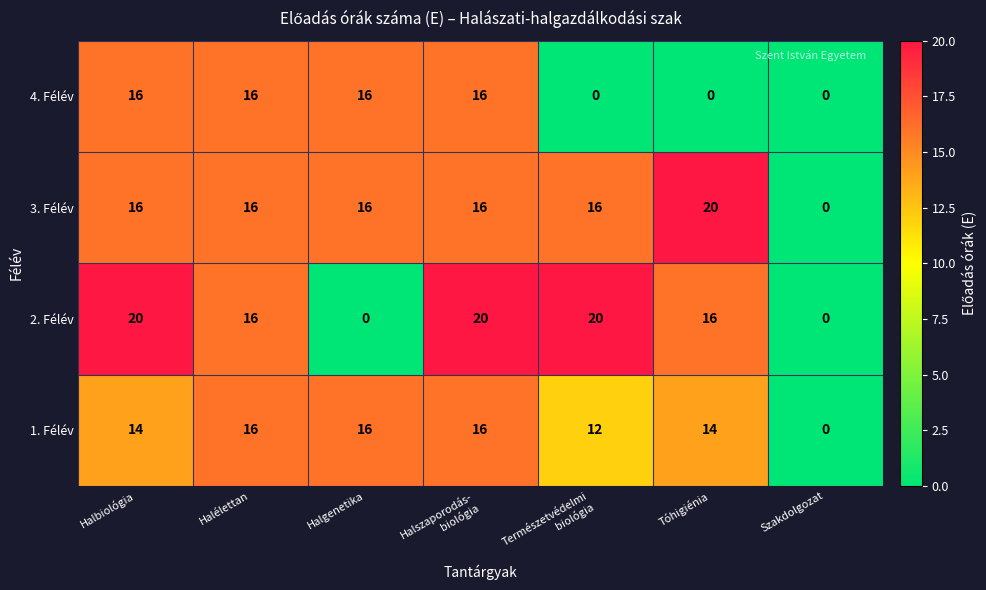

Which series changed the most between Halszaporodás-
biológia and Tóhigiénia?

4. Félév